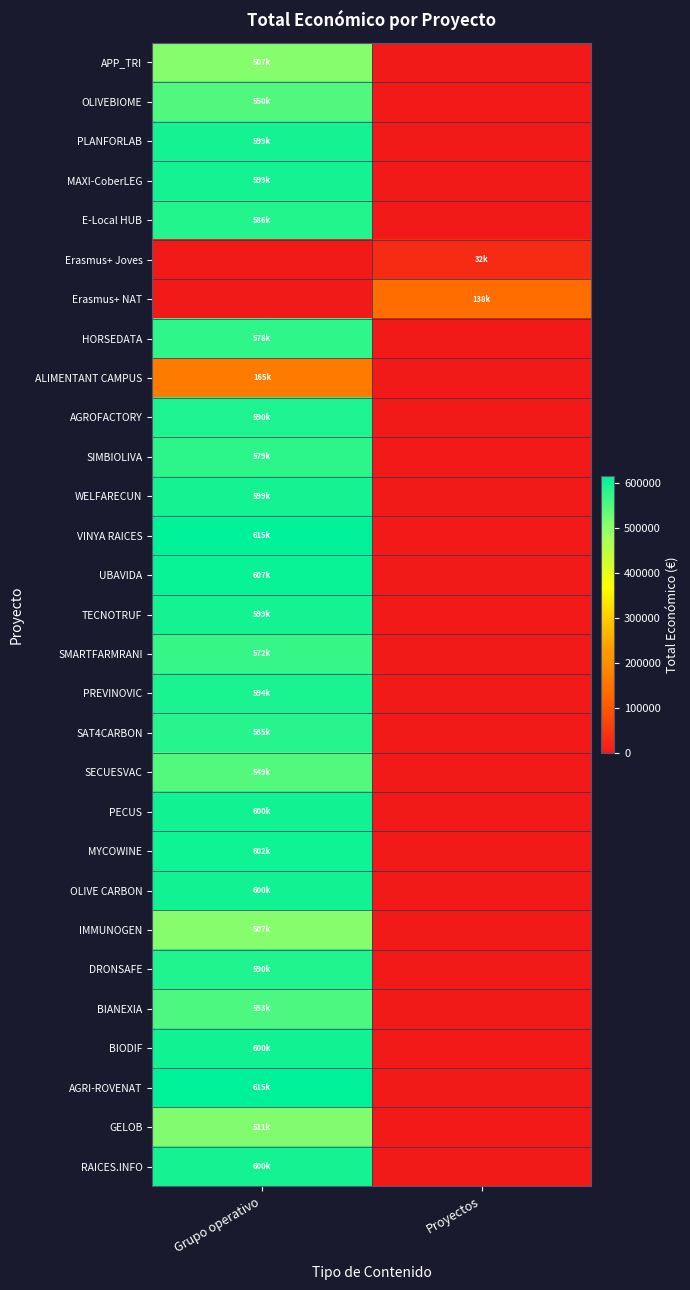

What is the total value across all series at Proyectos?

170049